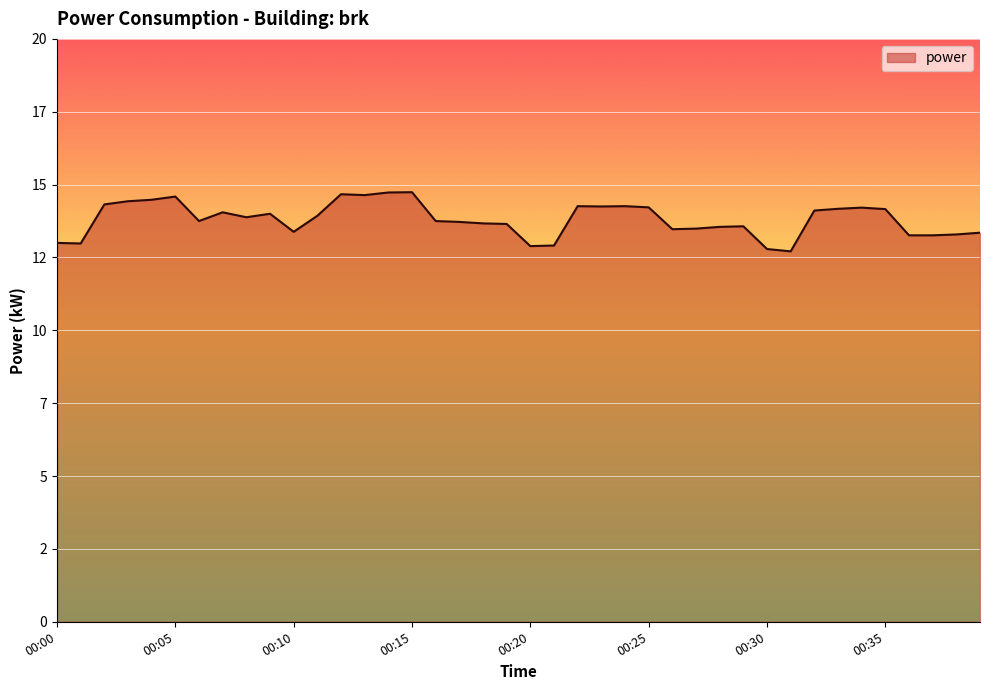

Does the chart have visible grid lines?

Yes